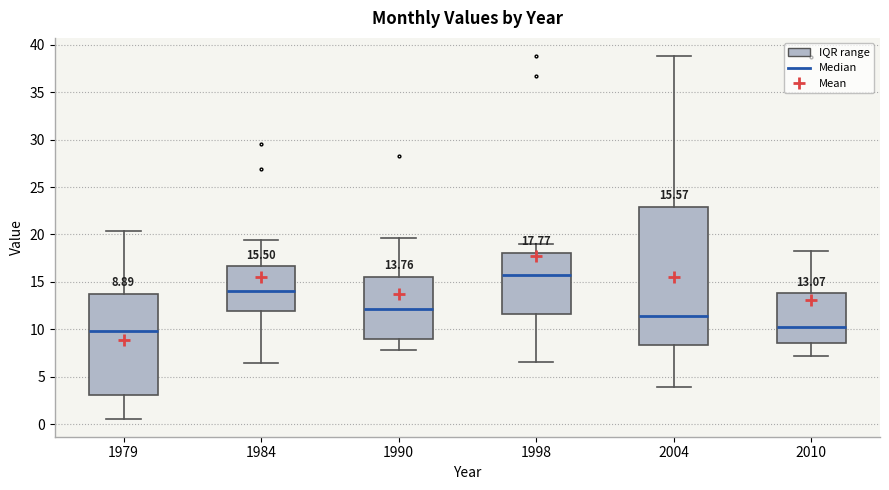

Comparing the boxes themselves (not the whiskers), which one is the tallest?

2004